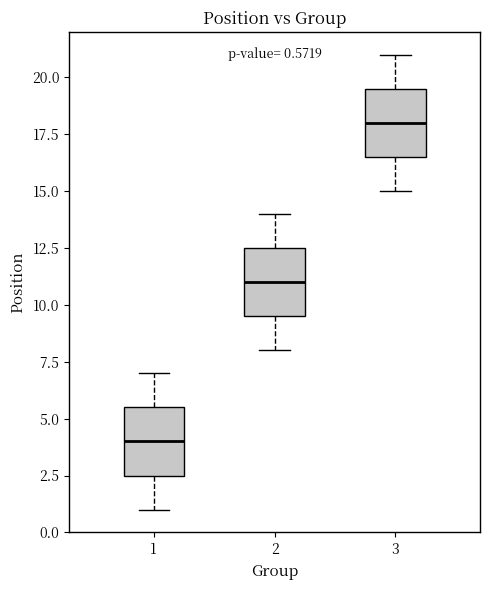

Which box has the highest median line?

3